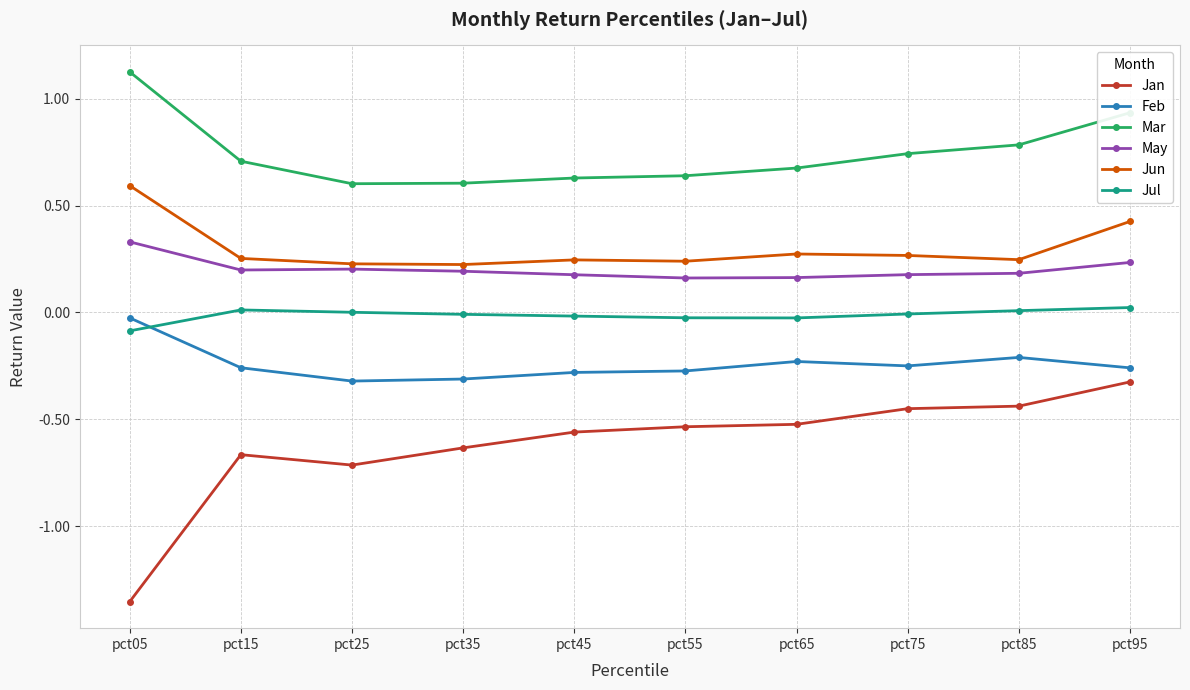

True or false: May has more than 0 points higher than both neighbors.

True